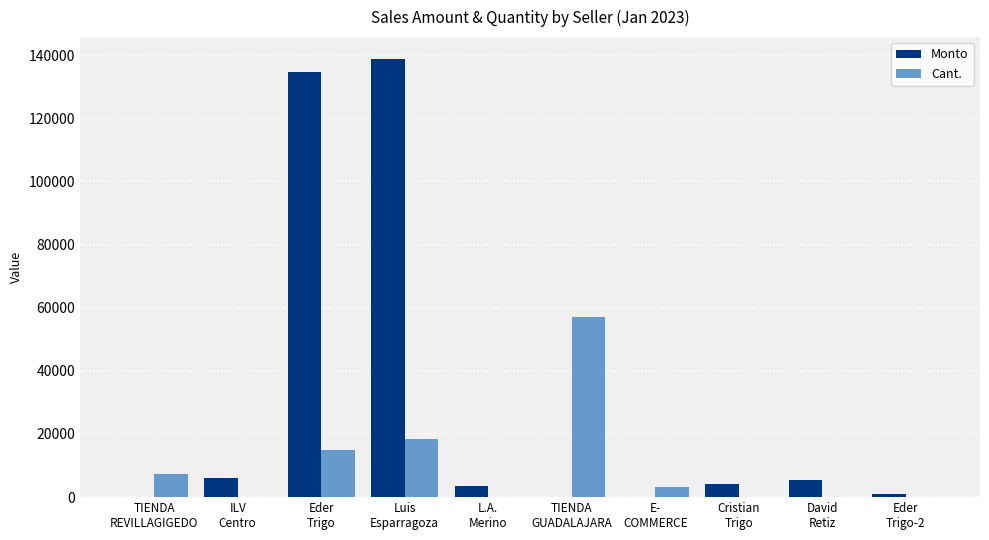

Which series has the largest total across all categories?

Monto